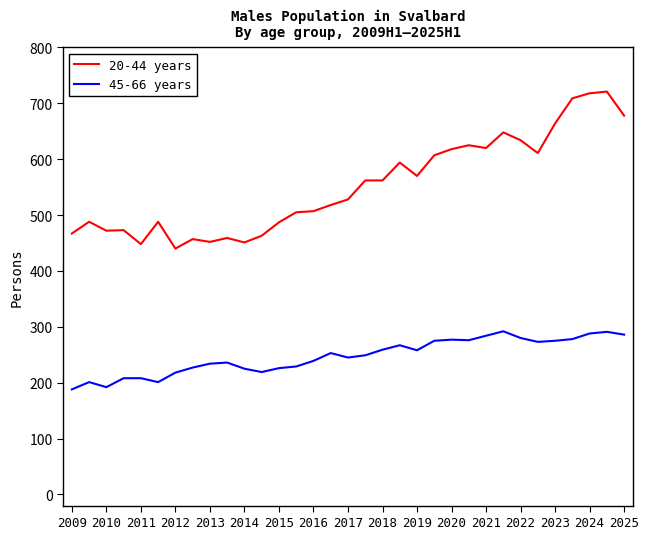

How many values in the 20-44 years series are below 528?

16